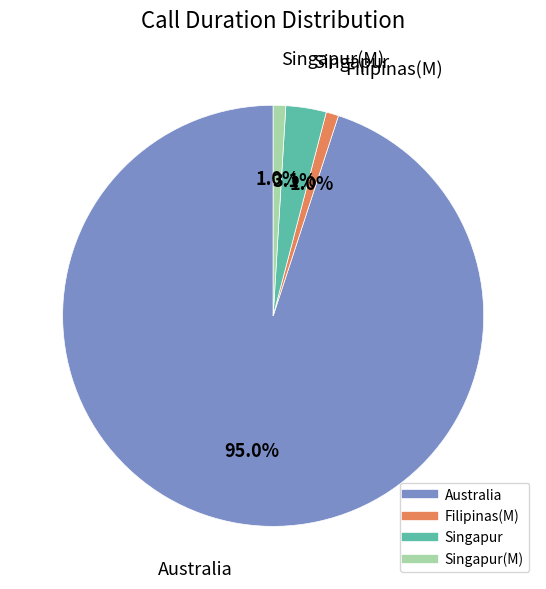

Is there a majority slice in this chart?

Yes